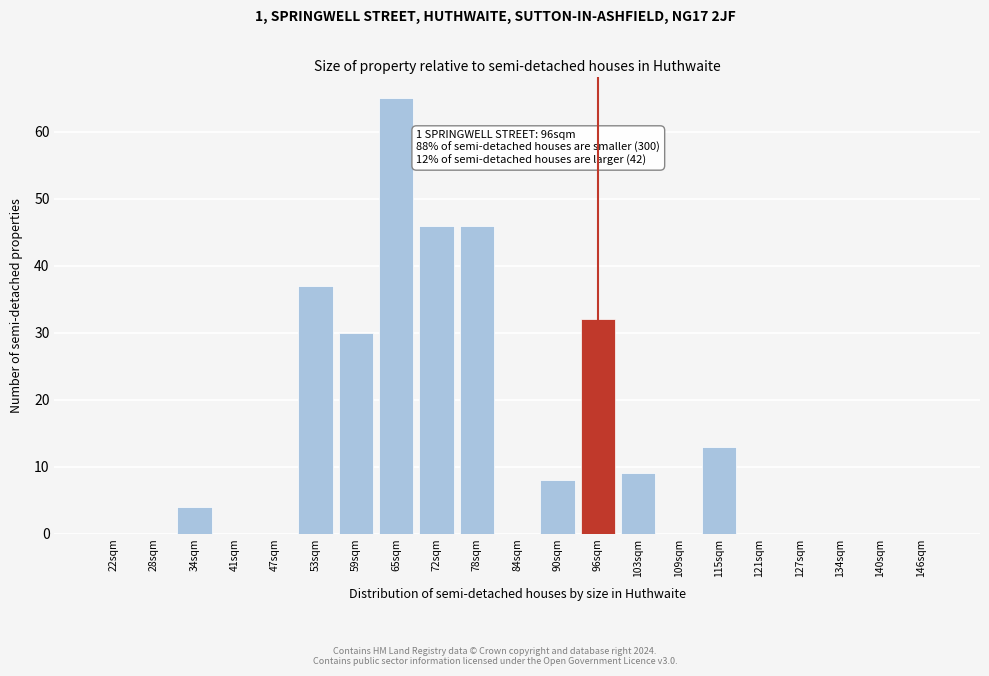

Reading left to right, list all the values displayed in this chart.

22sqm=0	28sqm=0	34sqm=4	41sqm=0	47sqm=0	53sqm=37	59sqm=30	65sqm=65	72sqm=46	78sqm=46	84sqm=0	90sqm=8	96sqm=32	103sqm=9	109sqm=0	115sqm=13	121sqm=0	127sqm=0	134sqm=0	140sqm=0	146sqm=0